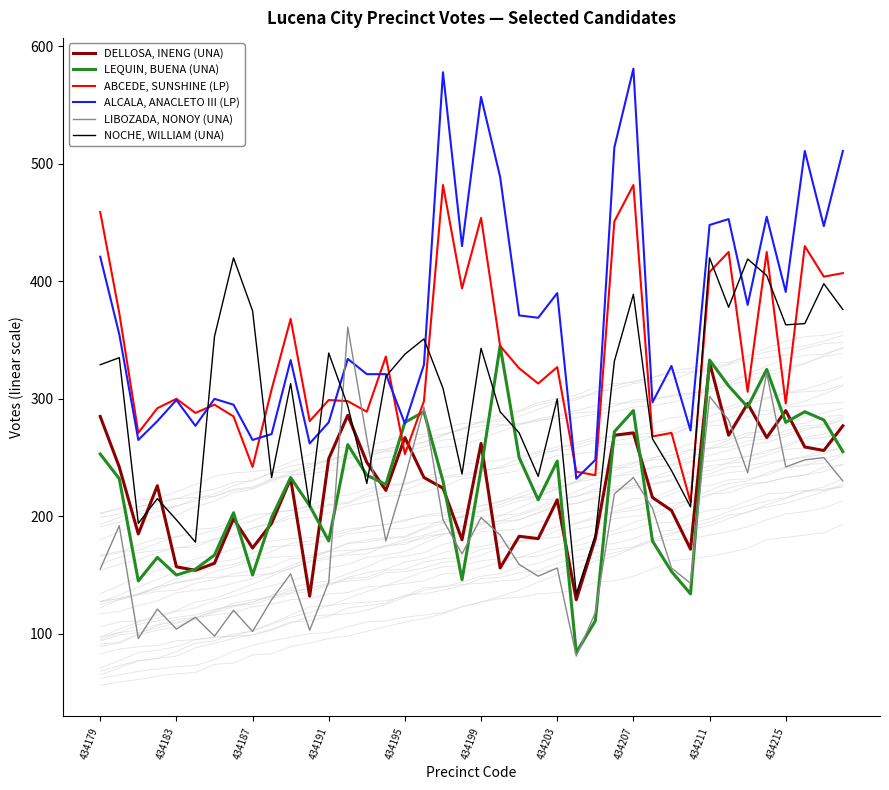

What is the minimum value for ALCALA, ANACLETO III (LP)?

232